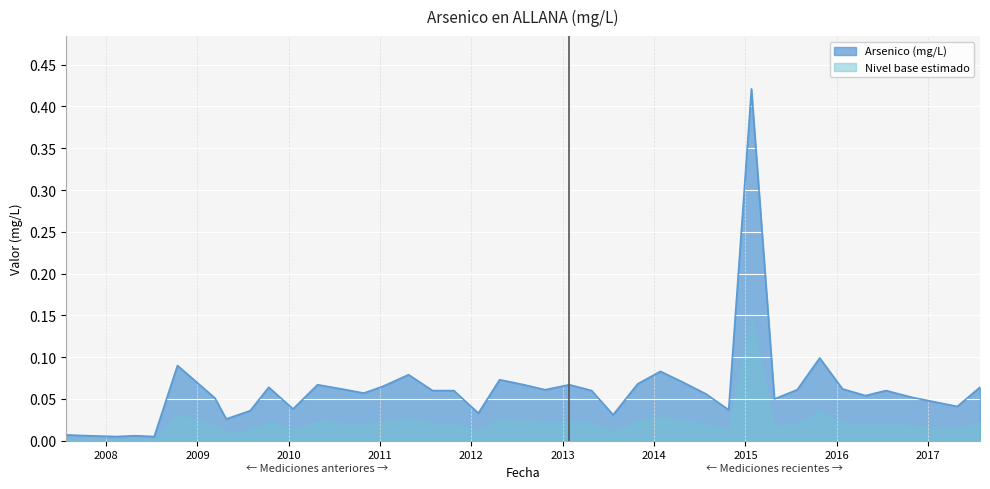

Reading left to right, what are all the values shown in this chart?

2007-07-24=0.0	2007-10-24=0.0	2008-02-11=0.0	2008-04-27=0.0	2008-07-12=0.0	2008-10-13=0.1	2009-03-12=0.1	2009-04-26=0.0	2009-07-31=0.0	2009-10-13=0.1	2010-01-18=0.0	2010-04-26=0.1	2010-07-31=0.1	2010-10-28=0.1	2011-01-12=0.1	2011-04-25=0.1	2011-07-30=0.1	2011-10-23=0.1	2012-01-29=0.0	2012-04-23=0.1	2012-07-29=0.1	2012-10-22=0.1	2013-01-27=0.1	2013-04-26=0.1	2013-07-21=0.0	2013-10-27=0.1	2014-01-26=0.1	2014-04-26=0.1	2014-07-27=0.1	2014-10-26=0.0	2015-01-25=0.4	2015-04-27=0.1	2015-07-27=0.1	2015-10-25=0.1	2016-01-24=0.1	2016-04-25=0.1	2016-07-16=0.1	2016-10-27=0.1	2017-04-27=0.0	2017-07-27=0.1